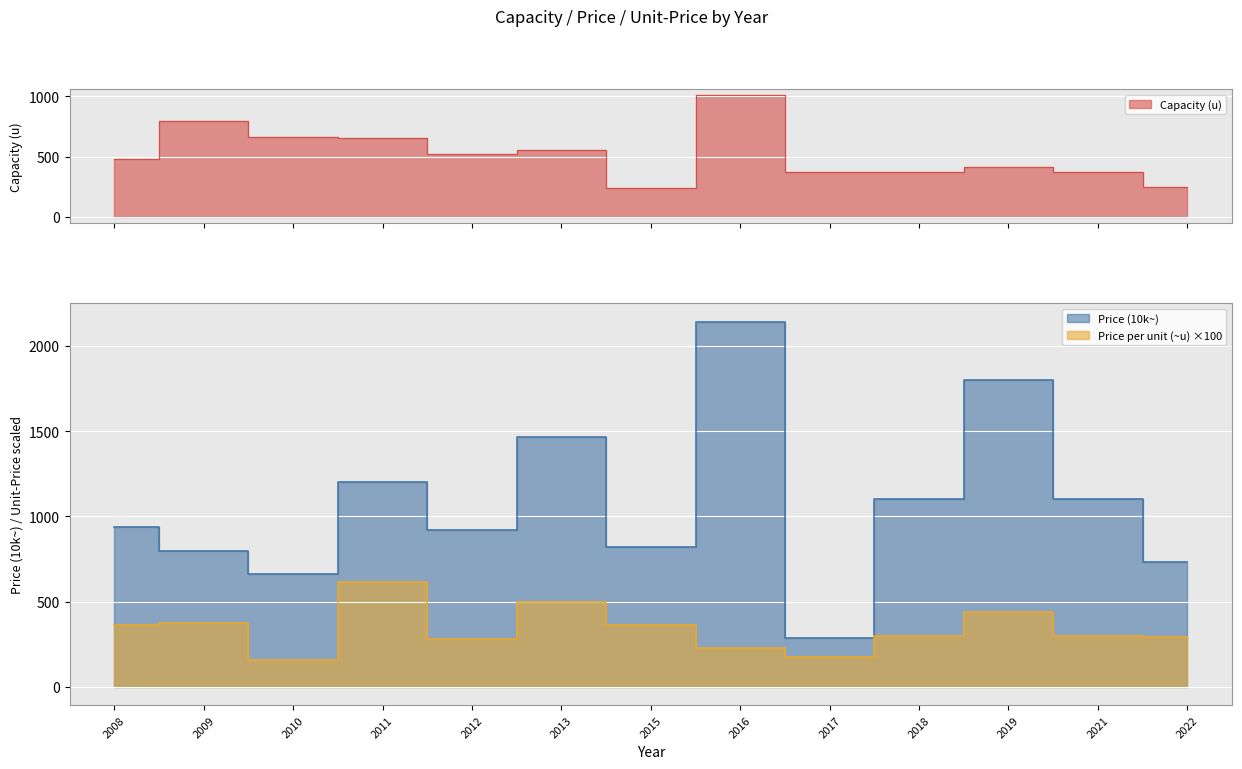

Where is Capacity (u) nearest to the value 626?

2011